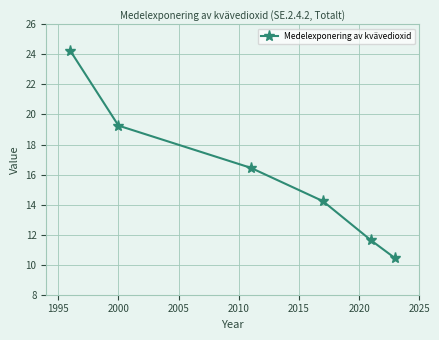

What is the smallest value displayed?

10.4